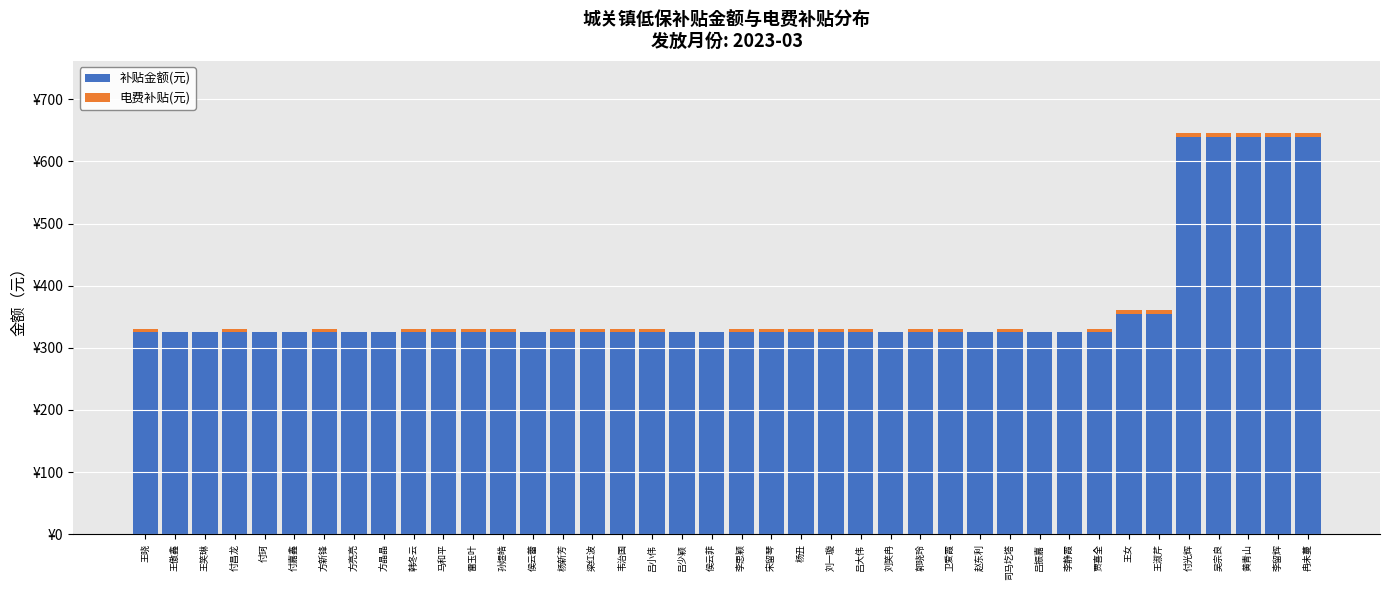

Rank the series at 王晓 from lowest to highest value.

电费补贴(元), 补贴金额(元)